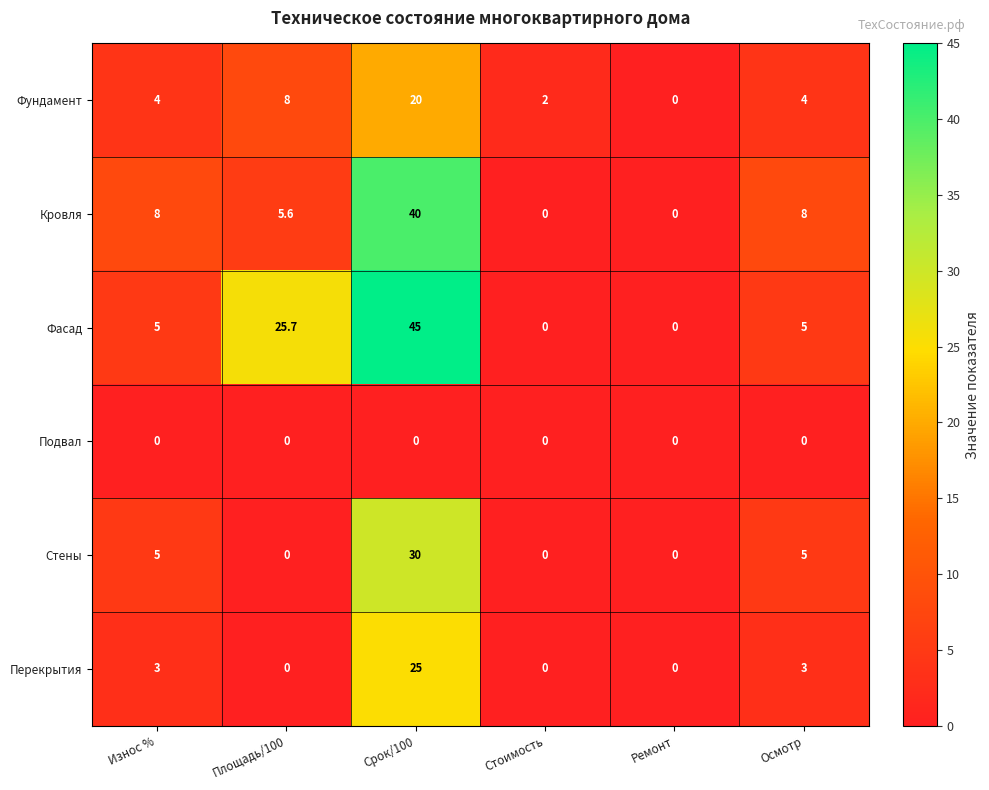

What is the total value across all series at Износ %?

25.0